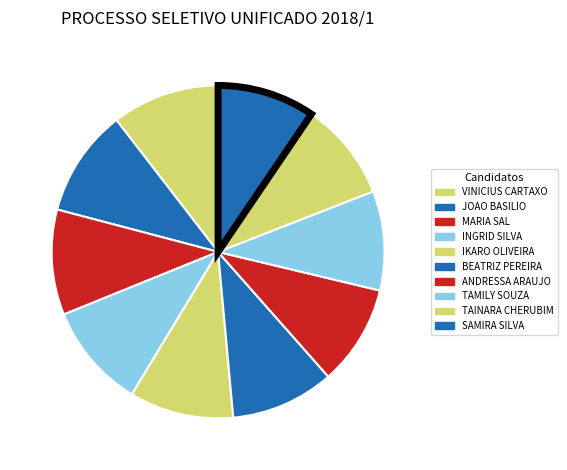

How many slices are in this pie chart?

10